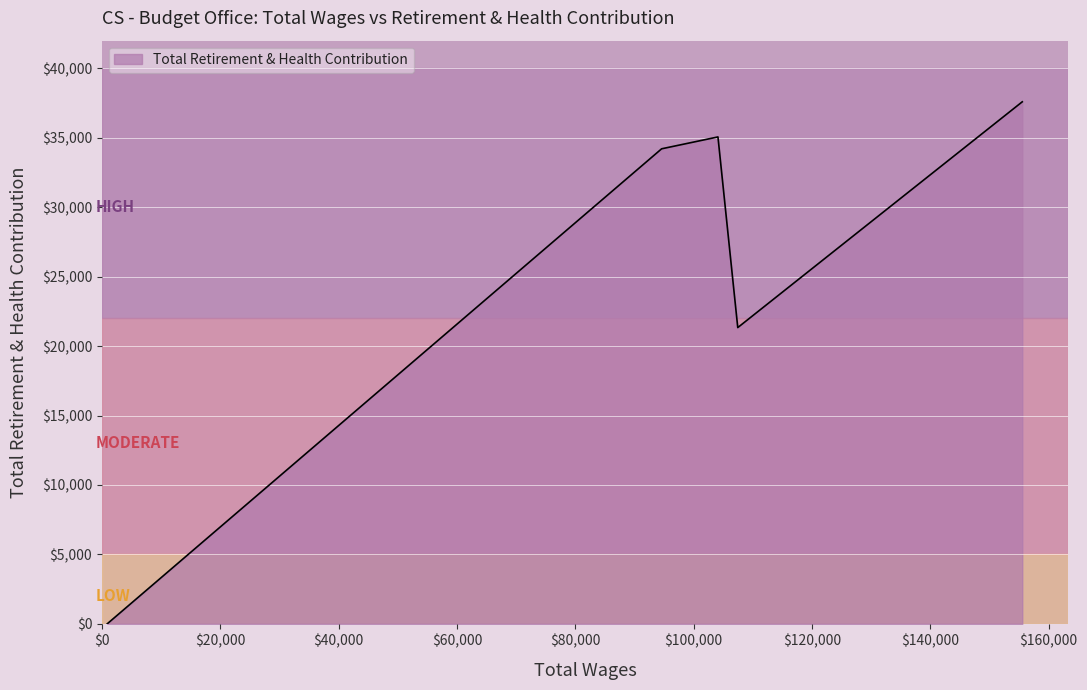

How many lines are shown in the chart?

1